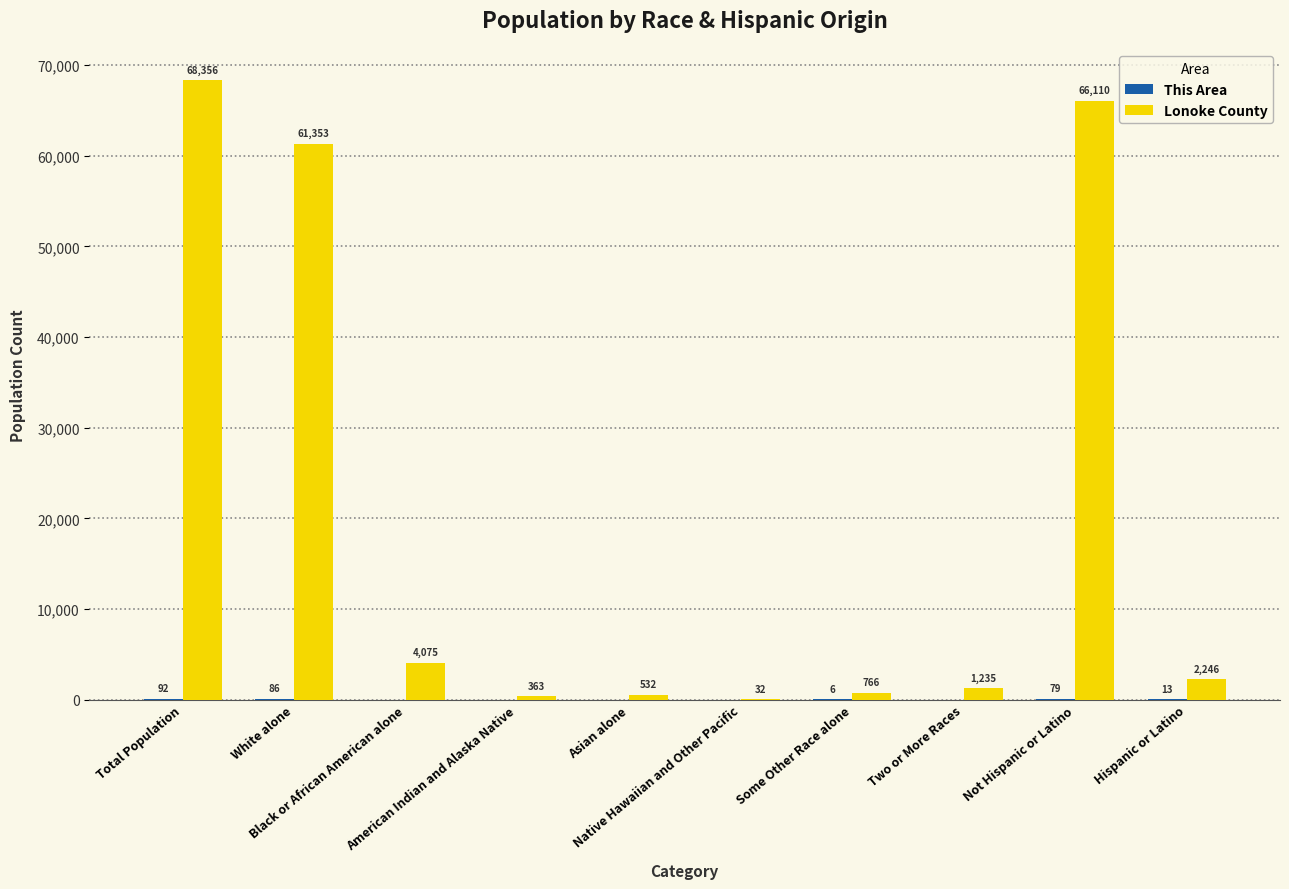

Which series has the widest spread of values?

Lonoke County